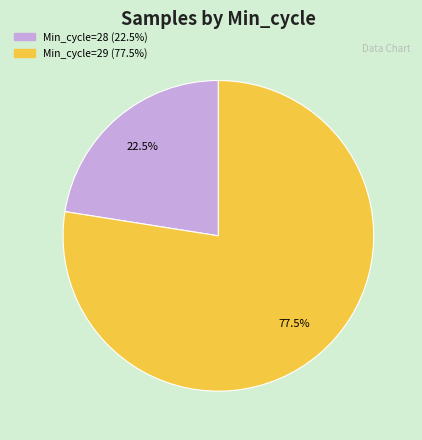

Is there a majority slice in this chart?

Yes